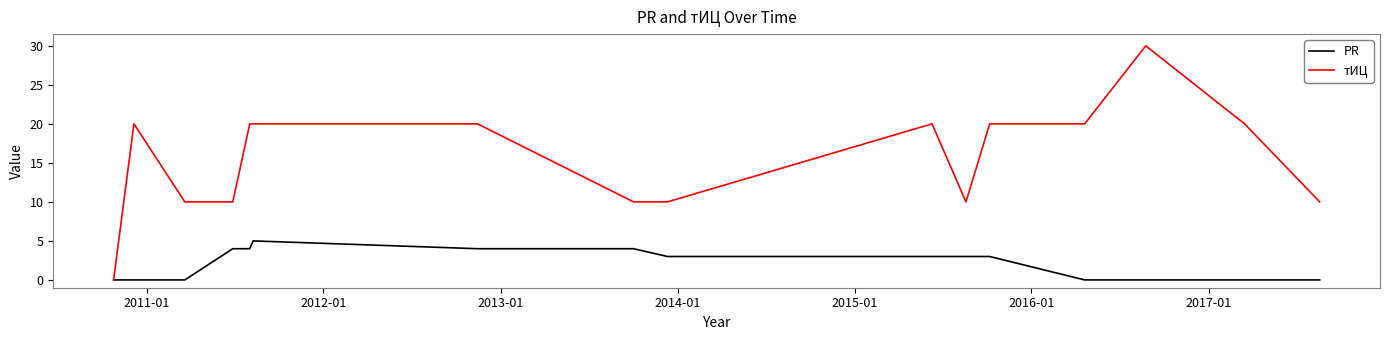

Which series has the largest total across all categories?

тИЦ